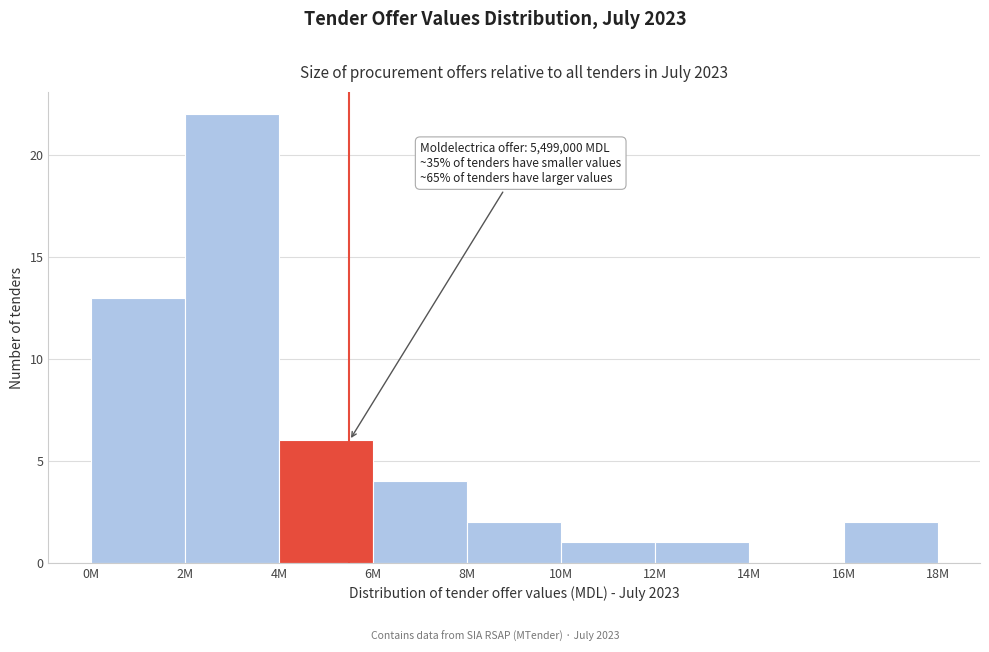

Reading left to right, extract all data points from this chart.

0M=13	2M=22	4M=6	6M=4	8M=2	10M=1	12M=1	14M=0	16M=2